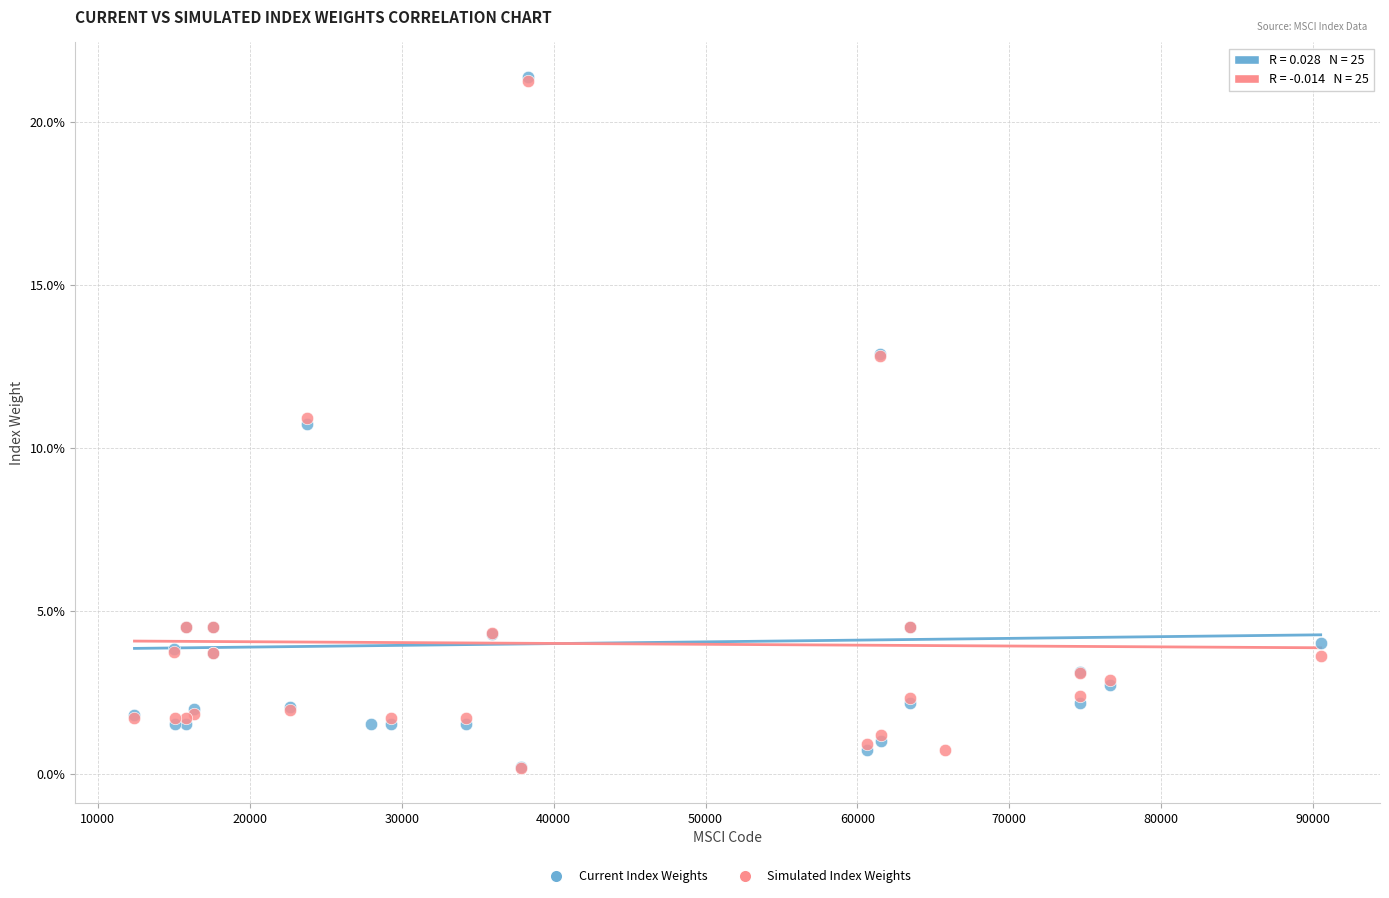

What are all the series names shown in the legend?

Current Index Weights, Simulated Index Weights